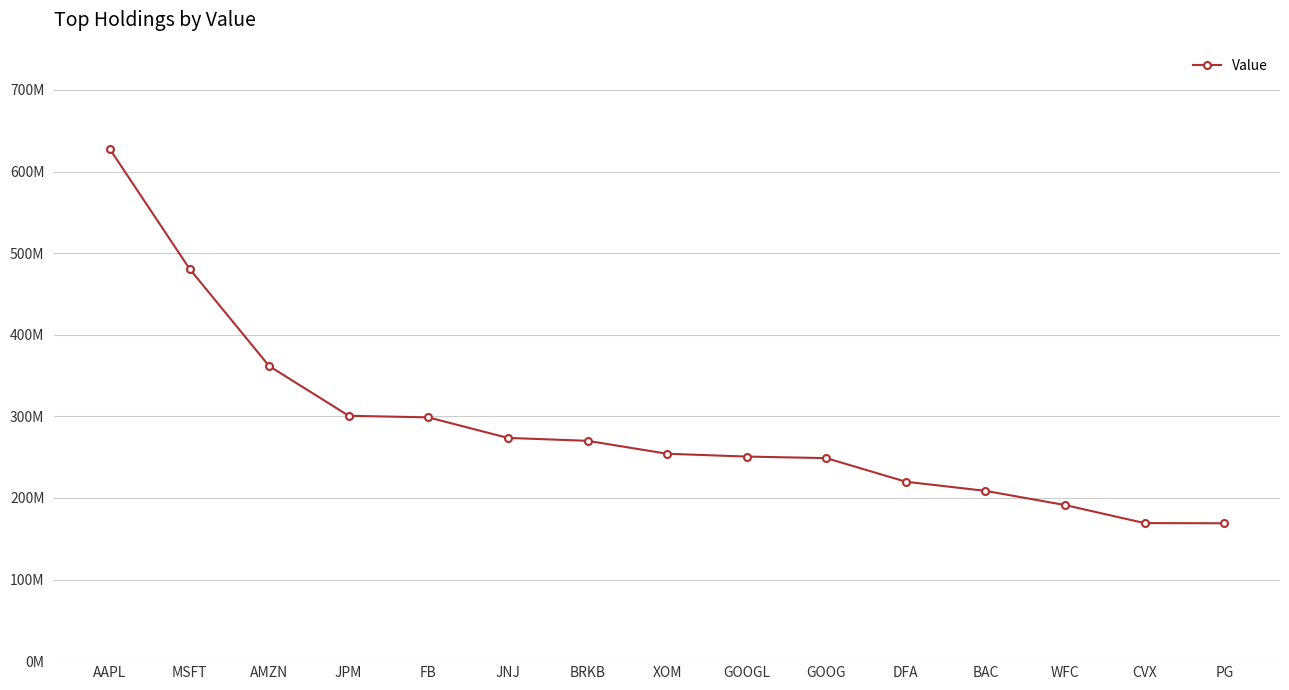

What is the label of the 15th point from the right?

AAPL